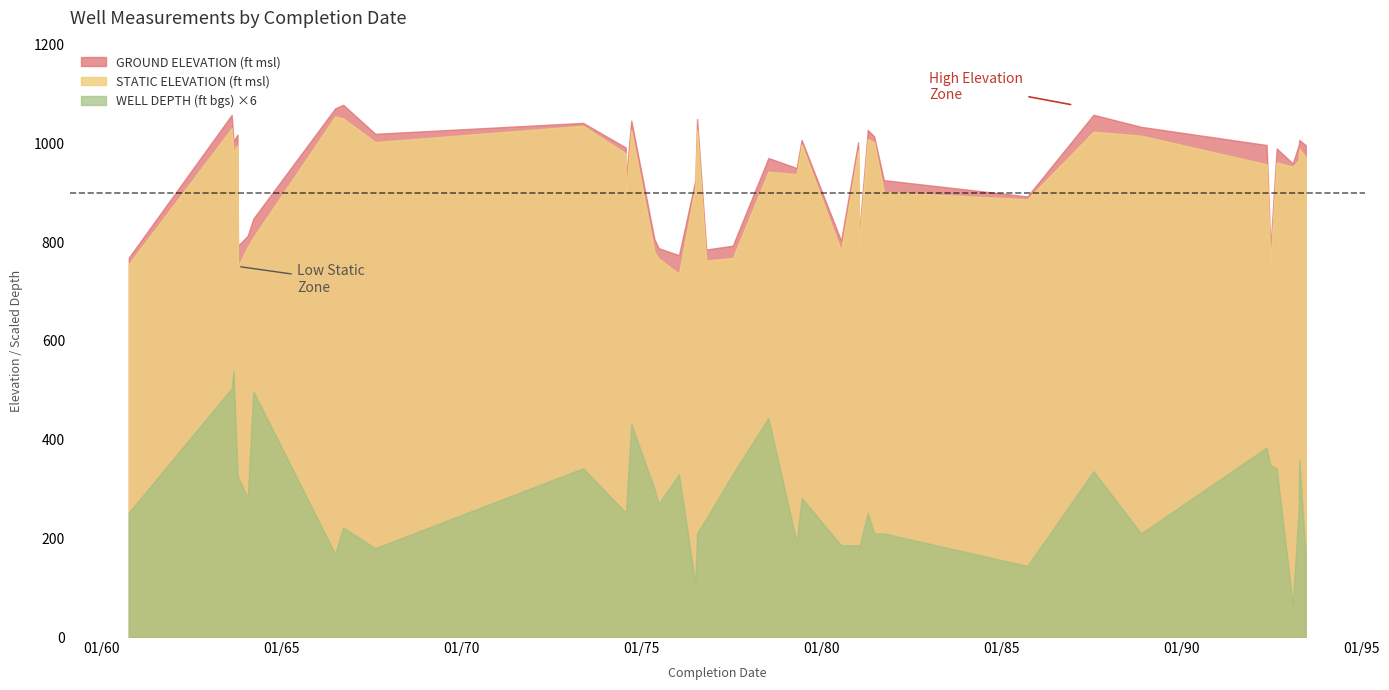

In WELL DEPTH (ft bgs), how many points are lower than both neighbors (excluding endpoints)?

13